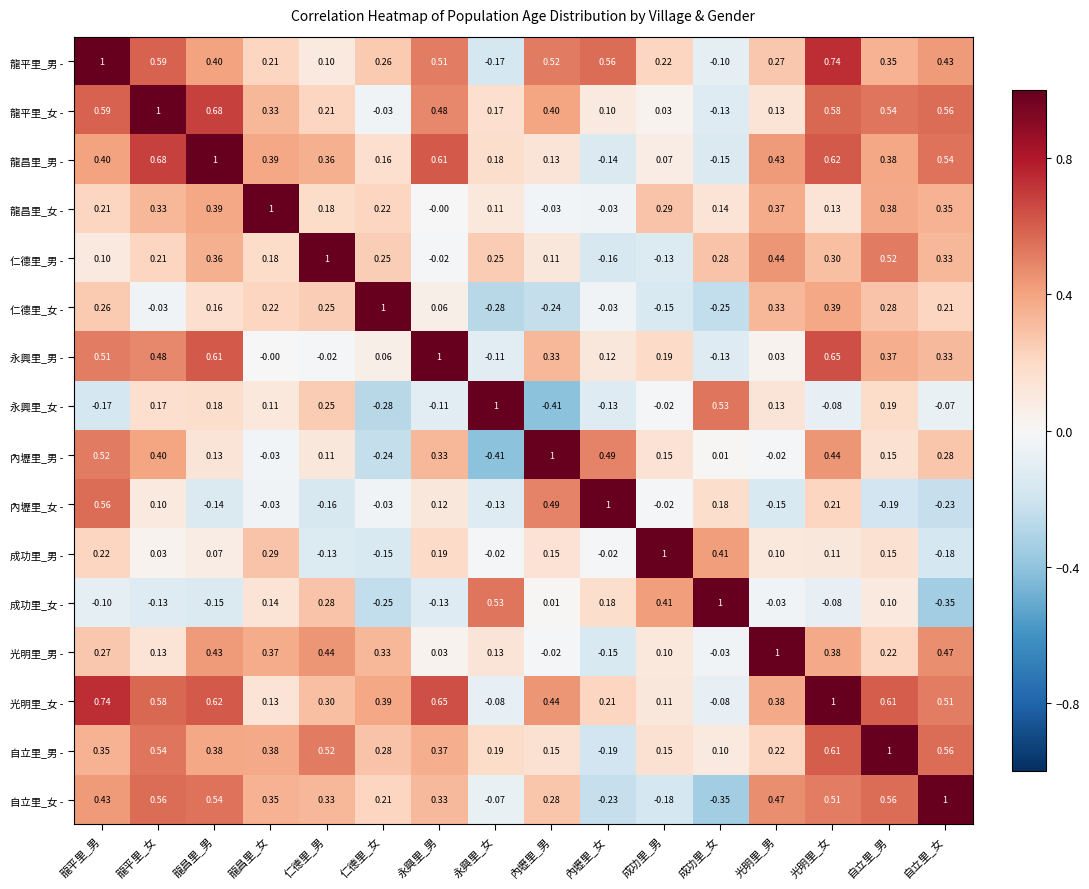

What is the total value across all series at 自立里_女?

4.7